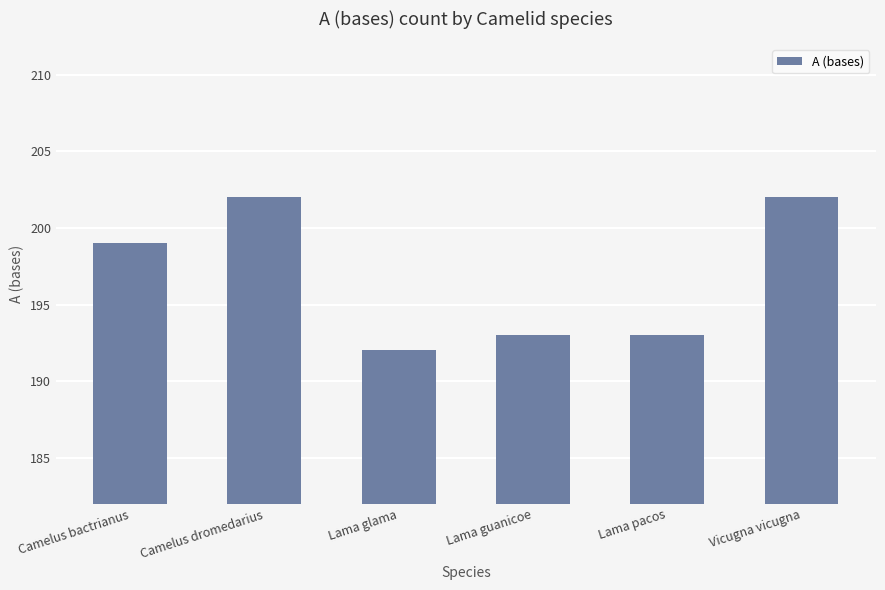

Are the bars horizontal?

No